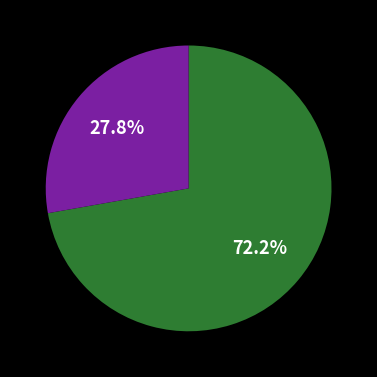

Is there any slice that represents more than half of the pie?

Yes